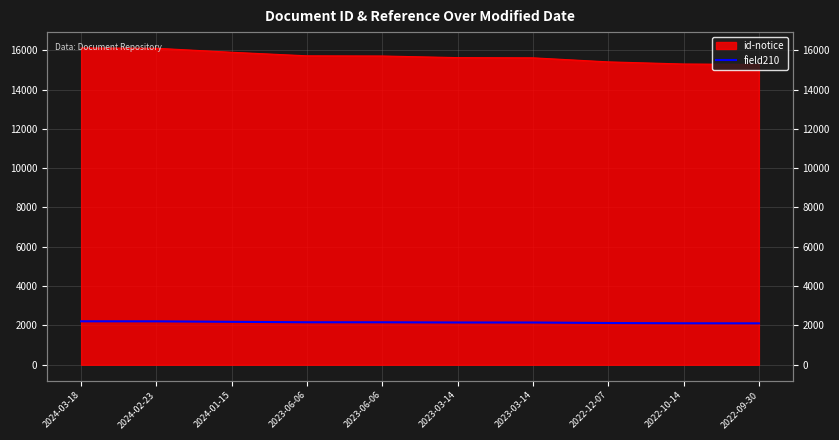

Rank the categories by value from lowest to highest.

2022-09-30, 2022-10-14, 2022-12-07, 2023-03-14, 2023-03-14, 2023-06-06, 2023-06-06, 2024-01-15, 2024-02-23, 2024-03-18